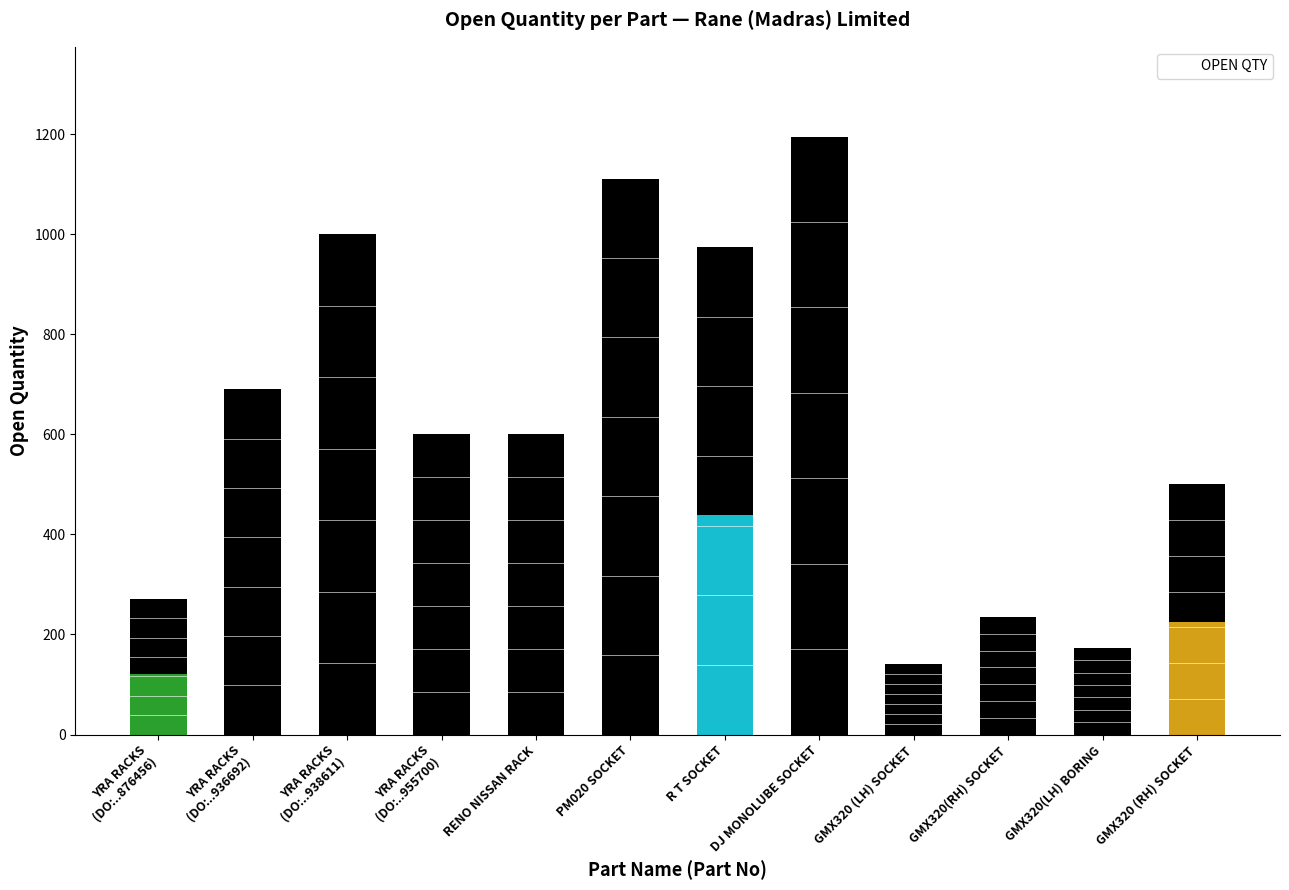

What is the change in value from RENO NISSAN RACK to GMX320(LH) BORING?

-427